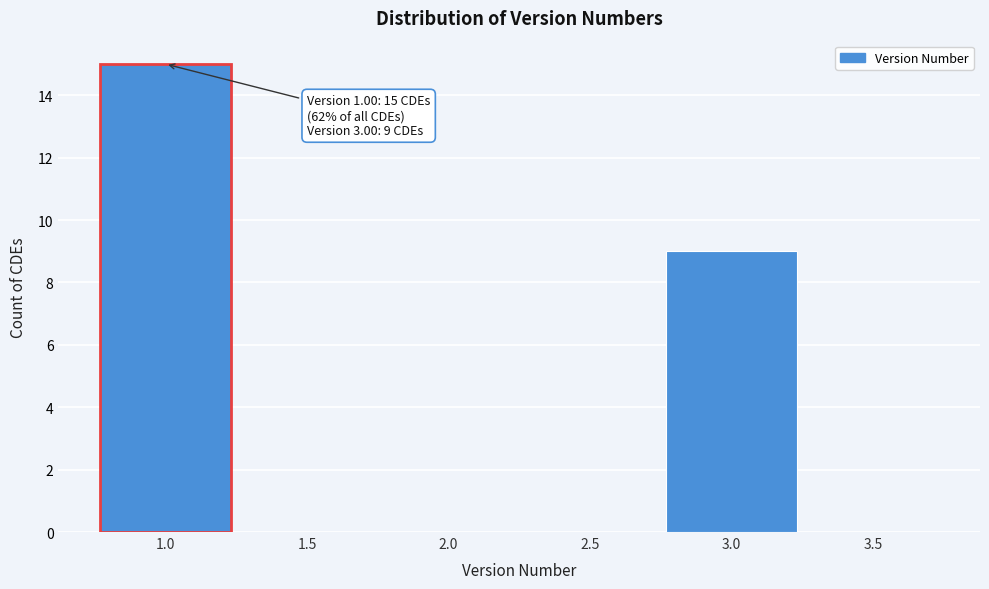

Which range on the x-axis has the tallest bar?

0.75 to 1.25